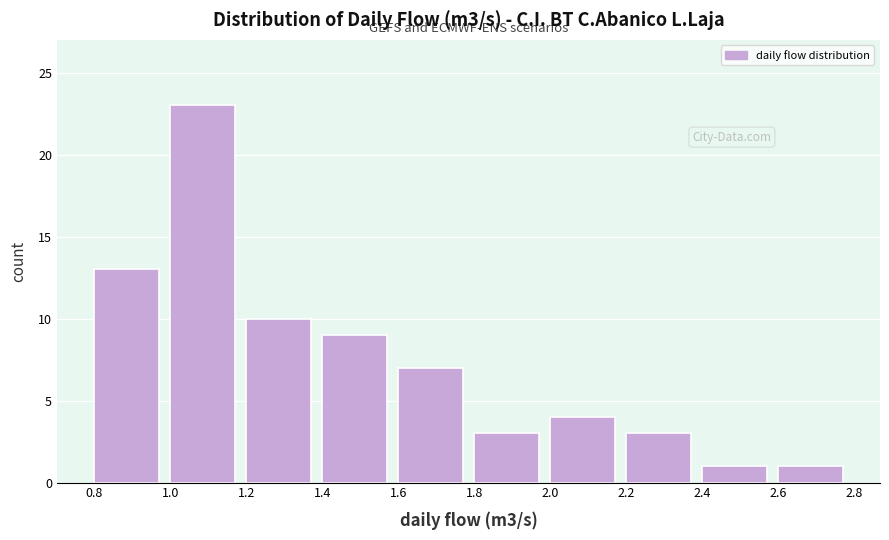

Reading left to right, transcribe this chart: for each bar, give the range it covers on the x-axis and its height. The values are not printed on the chart, so give them approximately, as read against the axis.

0.8 to 1.0: 13
1.0 to 1.2: 23
1.2 to 1.4: 10
1.4 to 1.6: 9
1.6 to 1.8: 7
1.8 to 2.0: 3
2.0 to 2.2: 4
2.2 to 2.4: 3
2.4 to 2.6: 1
2.6 to 2.8: 1